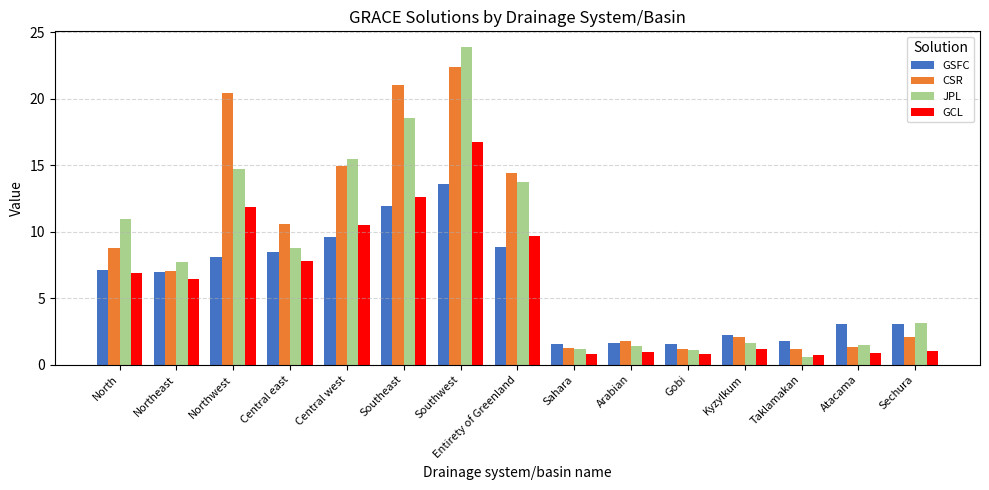

How many groups of bars are there?

15